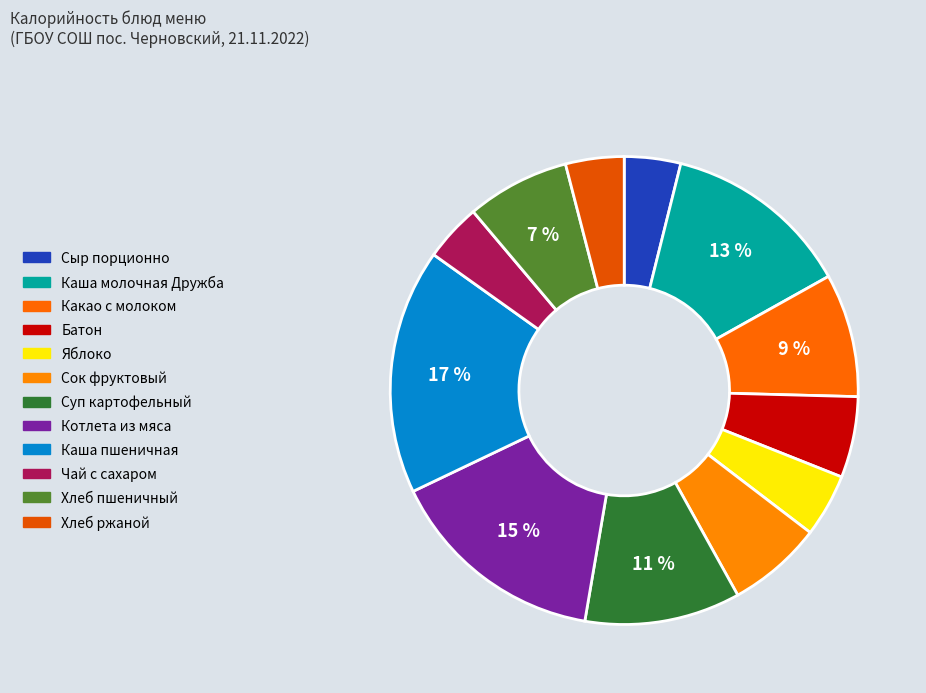

To the nearest percent, what portion does Суп картофельный represent?

11%